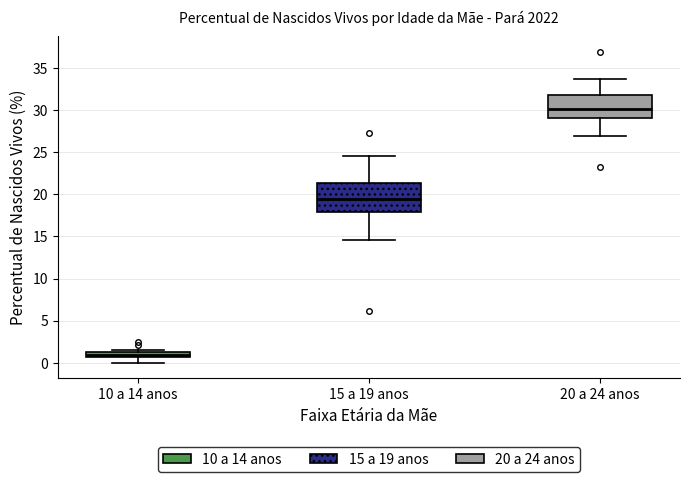

Where is the lower edge of the box for 10 a 14 anos on the y-axis? The values are not printed on the chart, so give them approximately, as read against the axis.

0.5